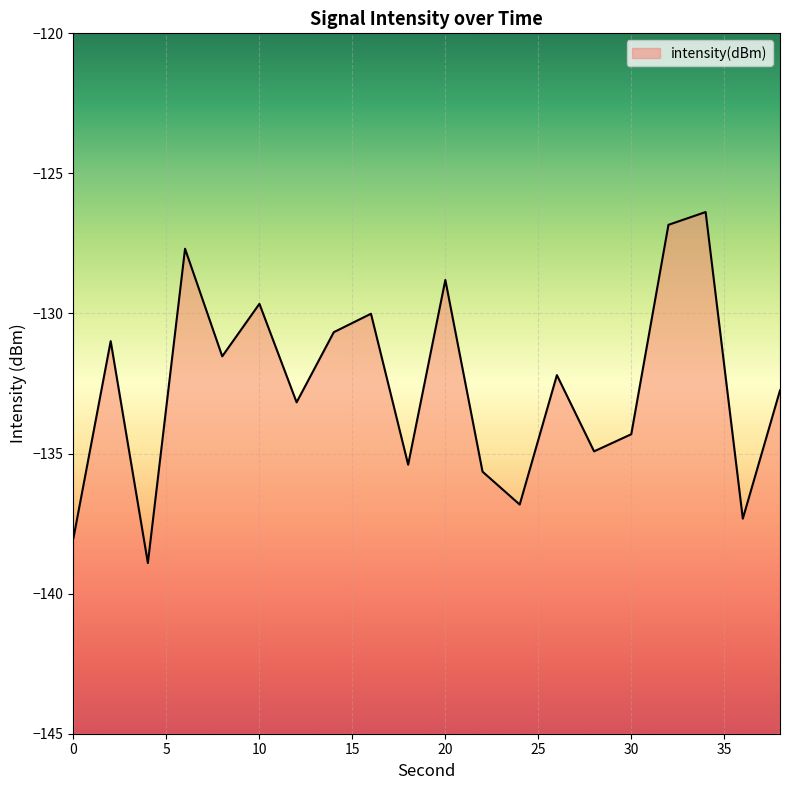

Which category has the highest value across all series?

34